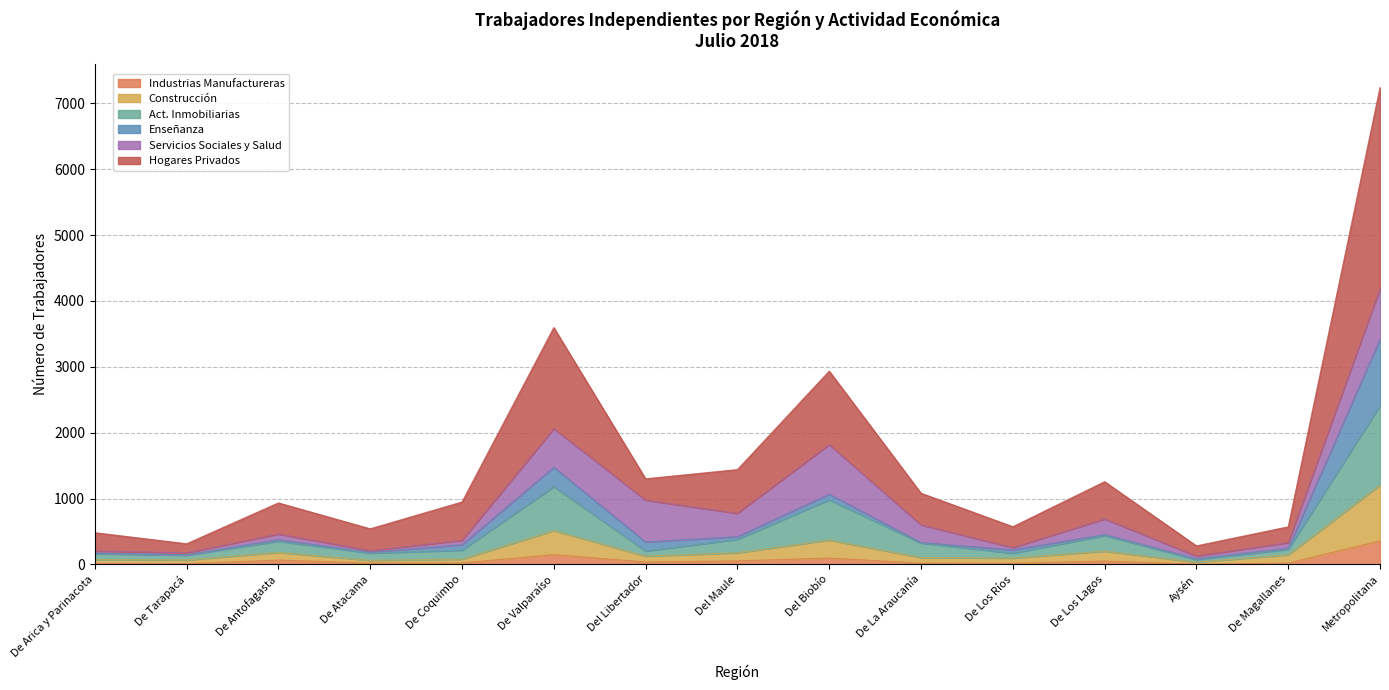

What is the difference between the Act. Inmobiliarias values at De Tarapacá and Aysén?

67